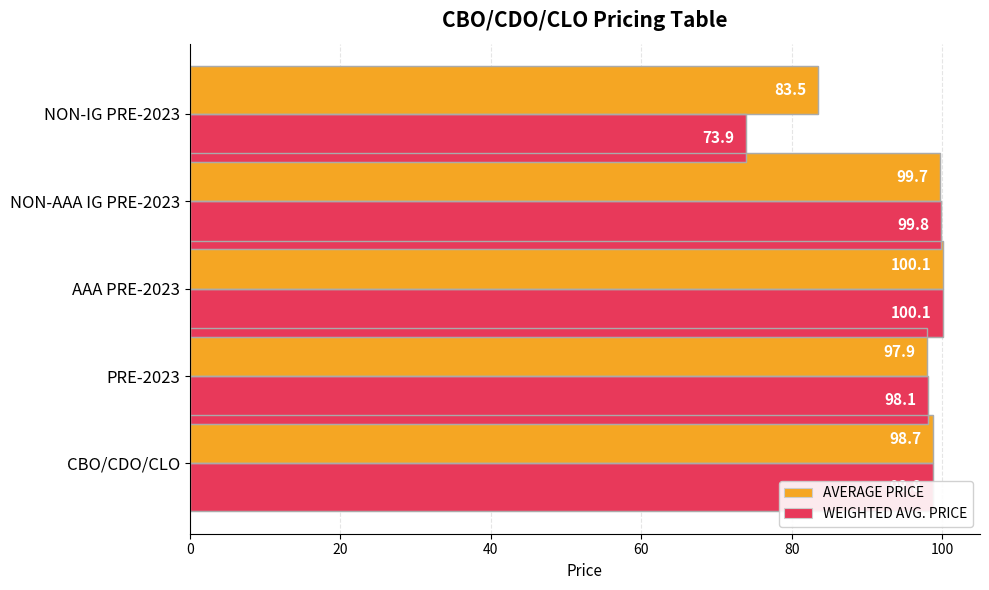

How many values in the WEIGHTED AVG. PRICE series are below 98?

1